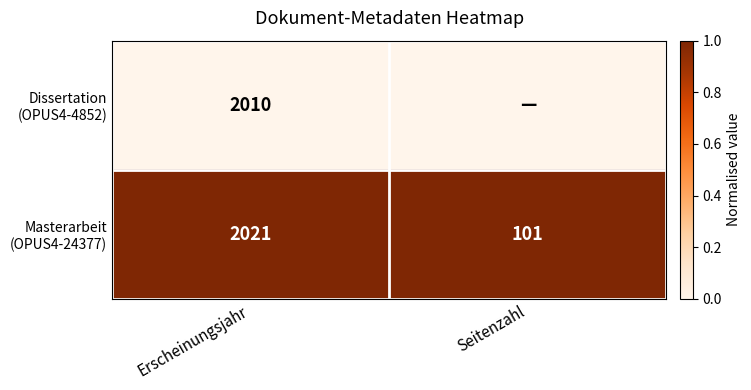

What is the total value across all series at Erscheinungsjahr?

4031